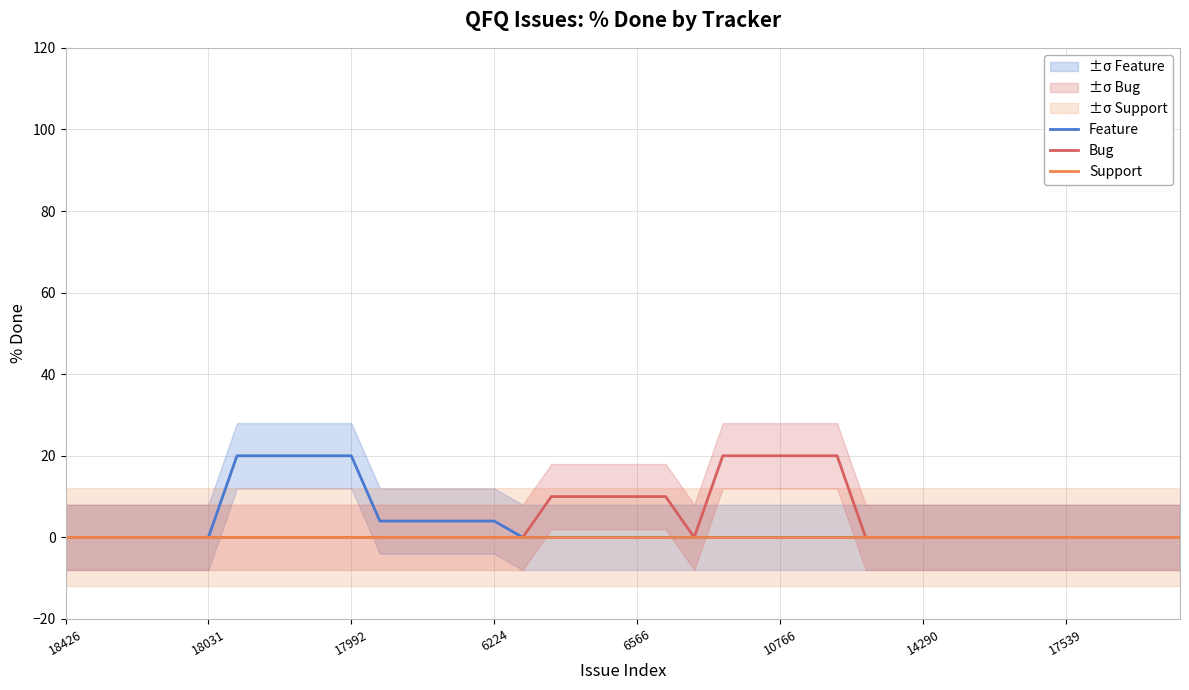

What is the label of the 39th point from the right?

18031